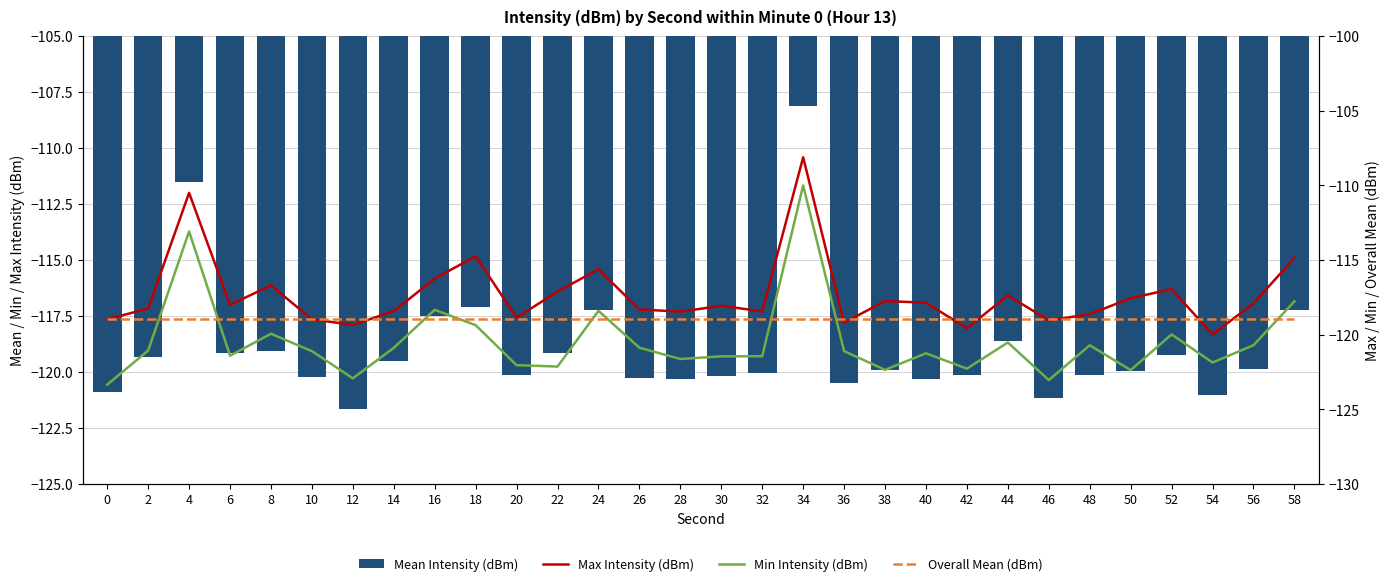

Between 36 and 40, which is larger?

40